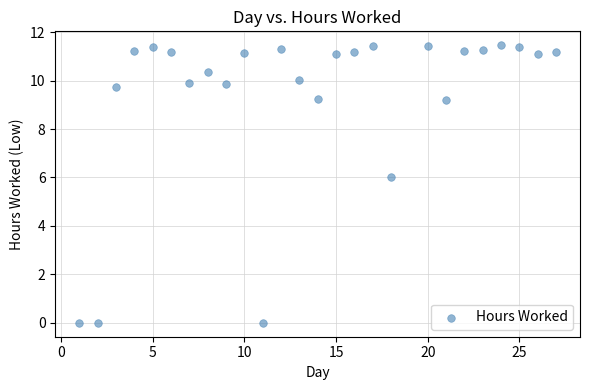

What is the range of X values (max minus min)?

26.0